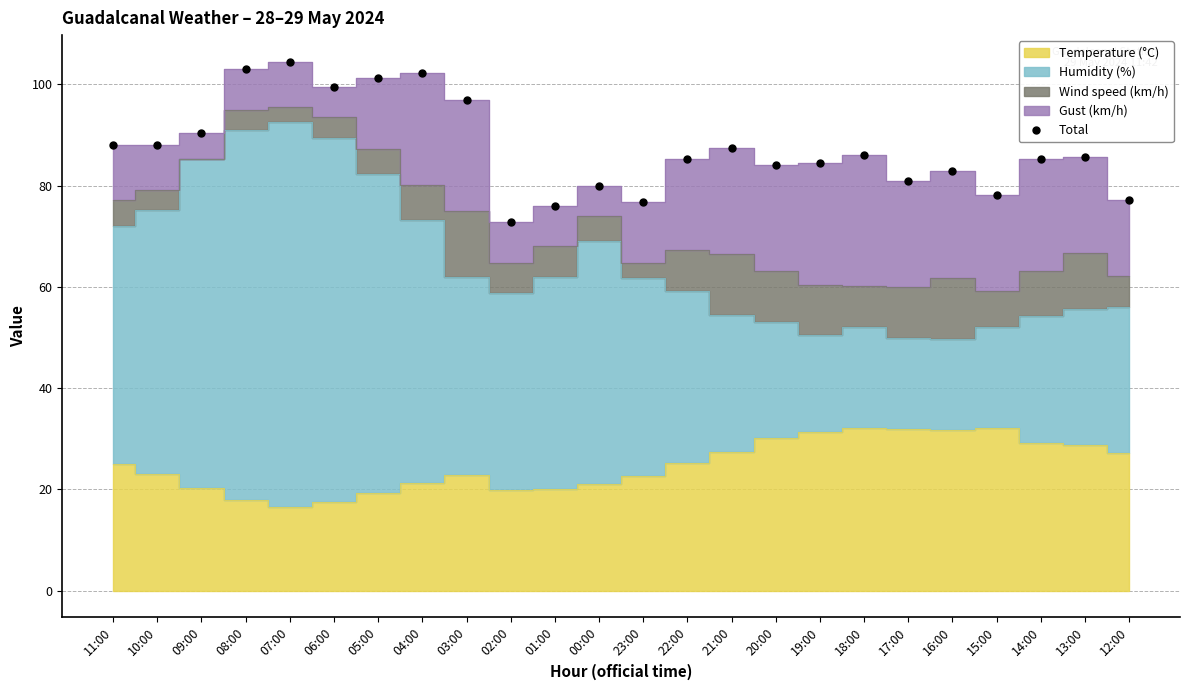

What is the label of the 8th point from the left?

04:00